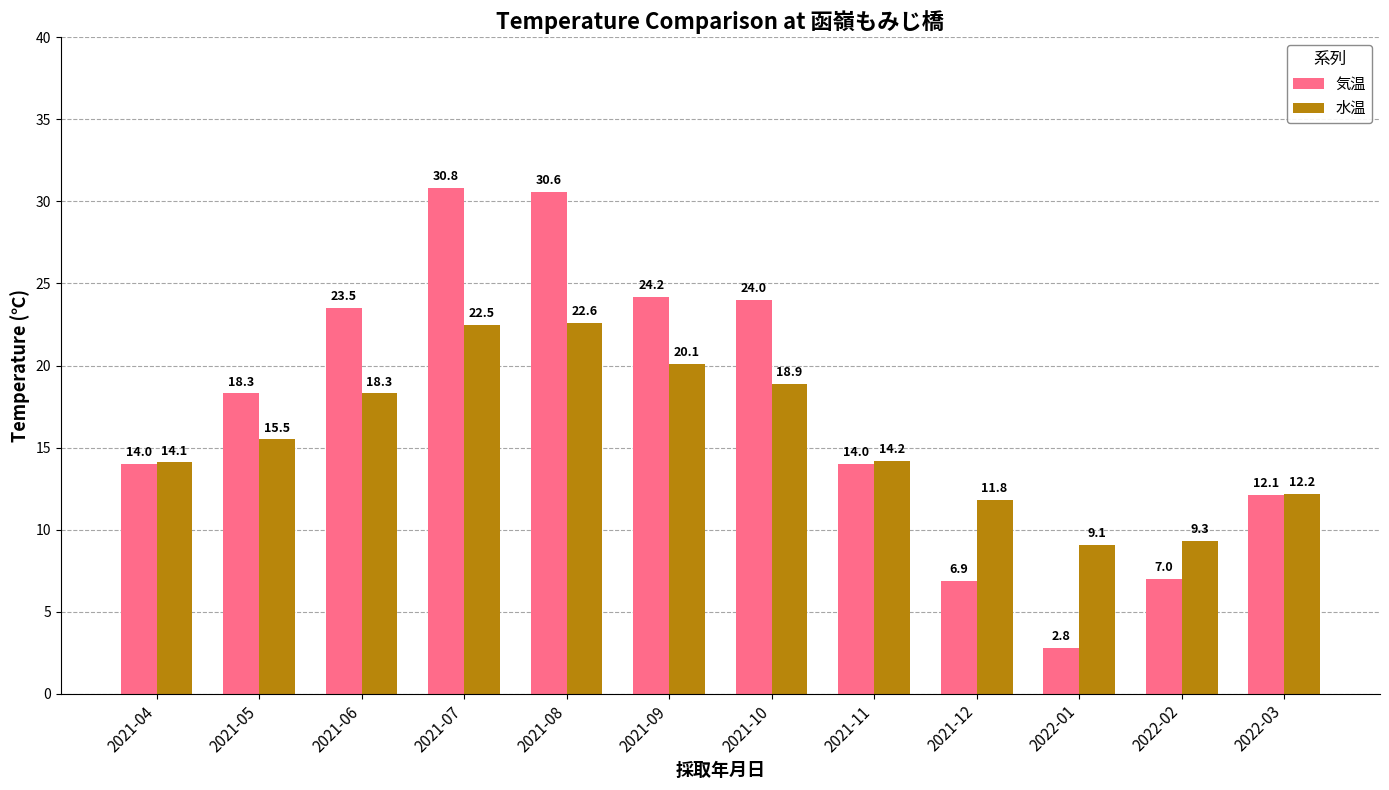

What is the spread (max minus min) of values at 2022-03?

0.1